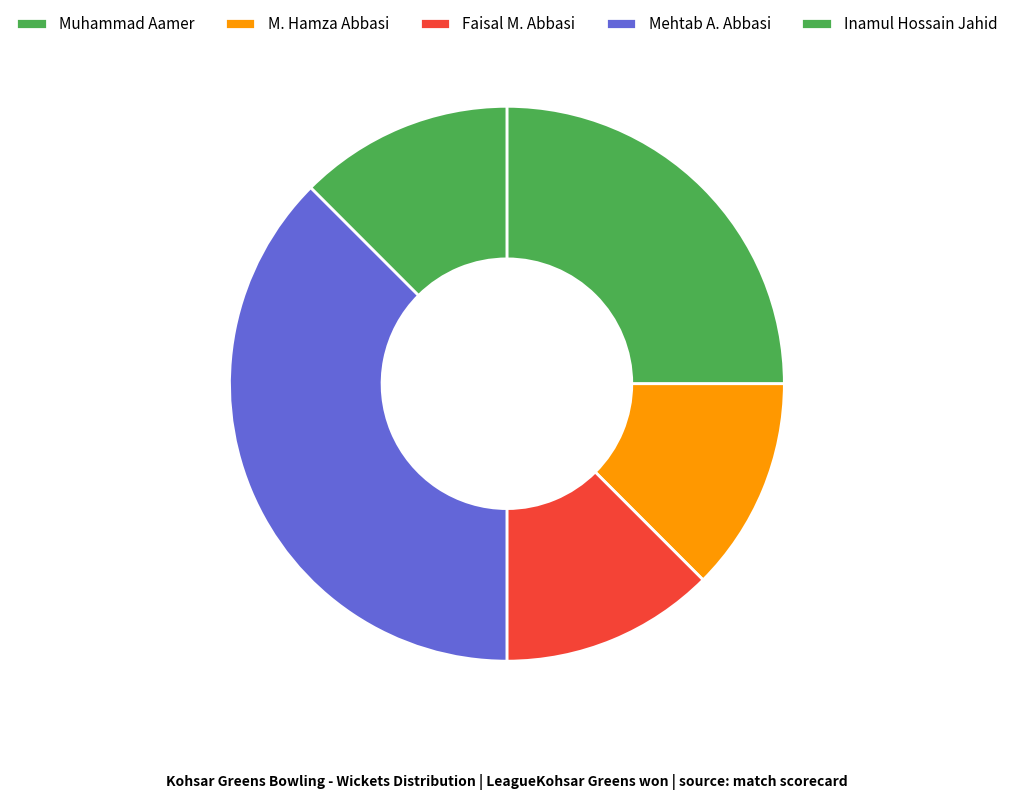

What percentage is the Inamul Hossain Jahid slice, to the nearest percent?

12%